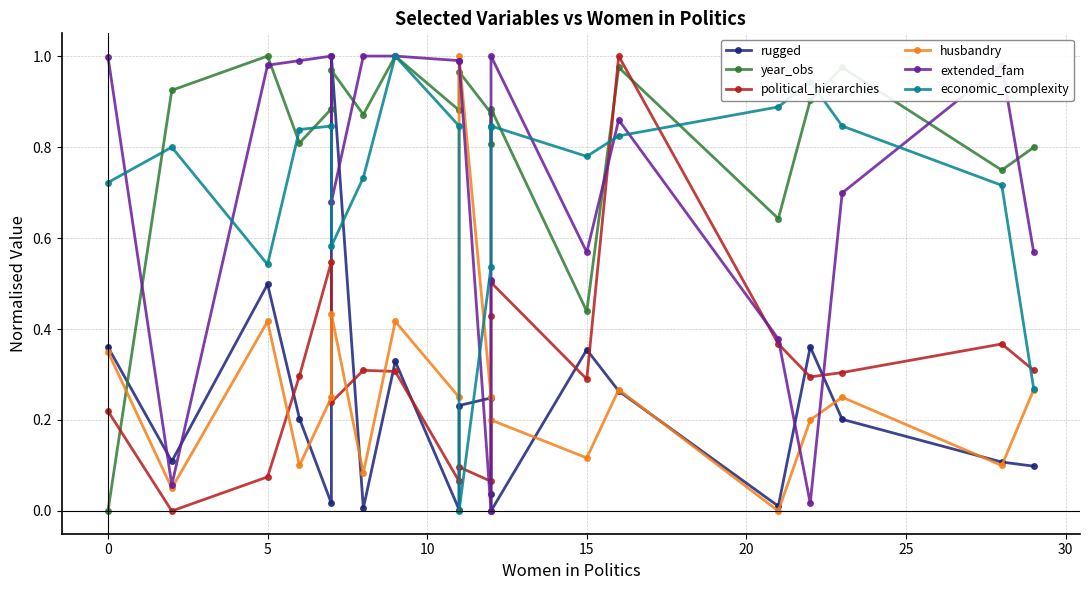

Reading left to right, list all the values displayed in this chart.

rugged: 0.4	0.1	0.5	0.2	0.0	1.0	0.0	0.3	0.0	0.2	0.2	0.0	0.0	0.4	0.3	0.0	0.4	0.2	0.1	0.1
year_obs: 0.0	0.9	1.0	0.8	0.9	1.0	0.9	1.0	0.9	1.0	0.9	0.8	0.9	0.4	1.0	0.6	0.9	1.0	0.7	0.8
political_hierarchies: 0.2	0.0	0.1	0.3	0.5	0.2	0.3	0.3	0.1	0.1	0.1	0.4	0.5	0.3	1.0	0.4	0.3	0.3	0.4	0.3
husbandry: 0.3	0.0	0.4	0.1	0.2	0.4	0.1	0.4	0.2	1.0	0.2	0.2	0.2	0.1	0.3	0.0	0.2	0.2	0.1	0.3
extended_fam: 1.0	0.1	1.0	1.0	1.0	0.7	1.0	1.0	1.0	1.0	0.0	0.5	1.0	0.6	0.9	0.4	0.0	0.7	1.0	0.6
economic_complexity: 0.7	0.8	0.5	0.8	0.8	0.6	0.7	1.0	0.8	0.0	0.5	0.8	0.8	0.8	0.8	0.9	0.9	0.8	0.7	0.3